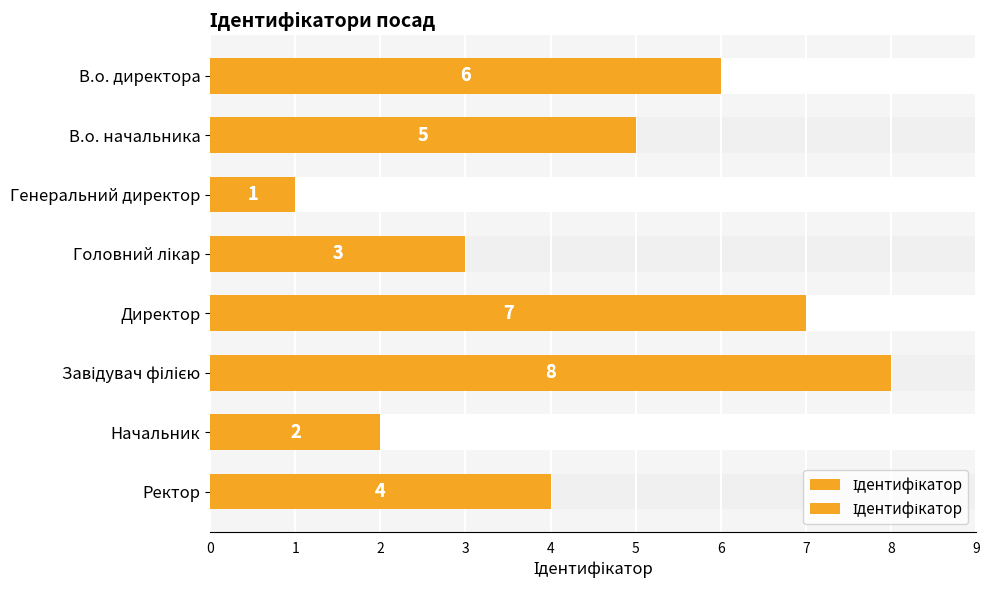

What is the value of the 1st bar from the left?

6